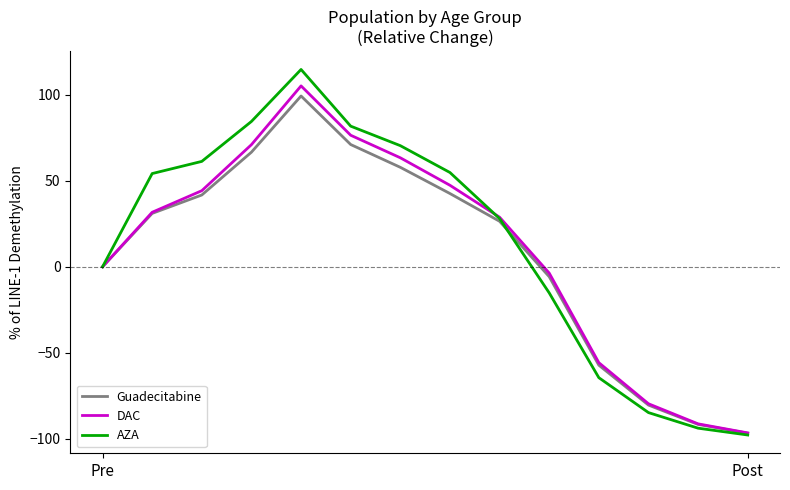

What is the sum of all DAC values?

141.1